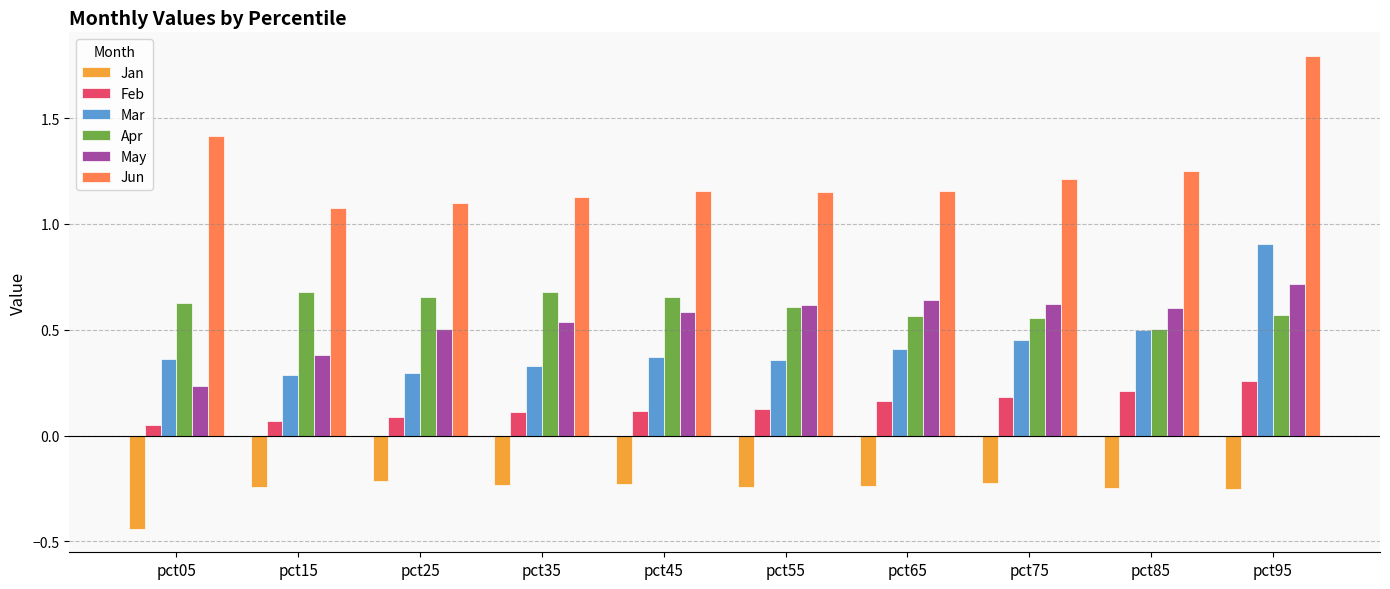

What is the sum of all May values?

5.4